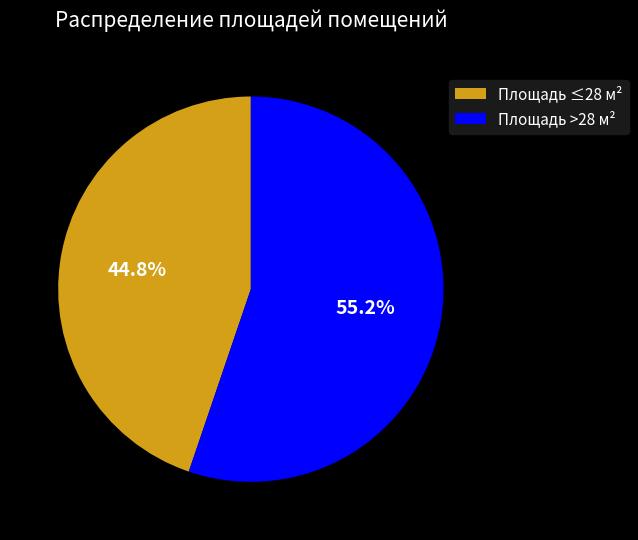

What is the largest slice in the pie chart?

Площадь >28 м²